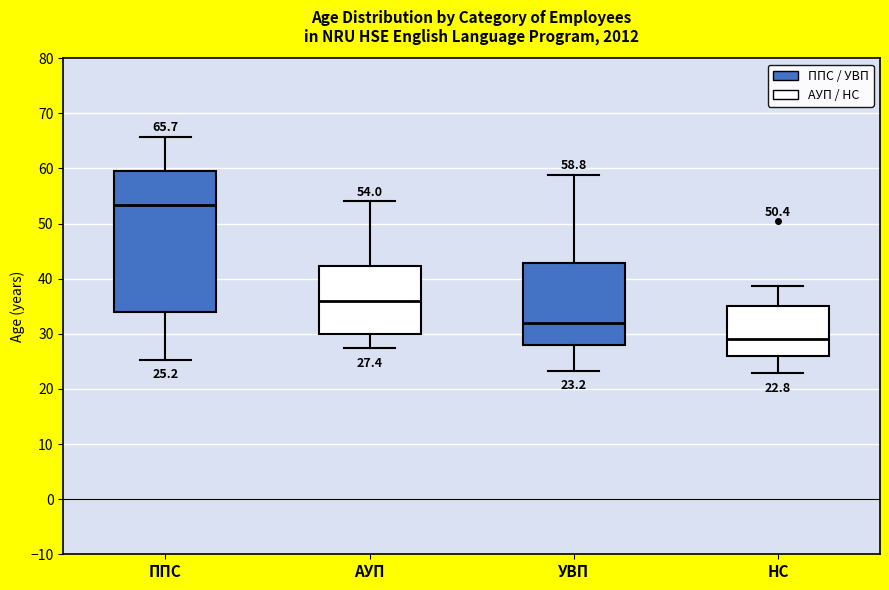

Which box has the lowest median line?

НС